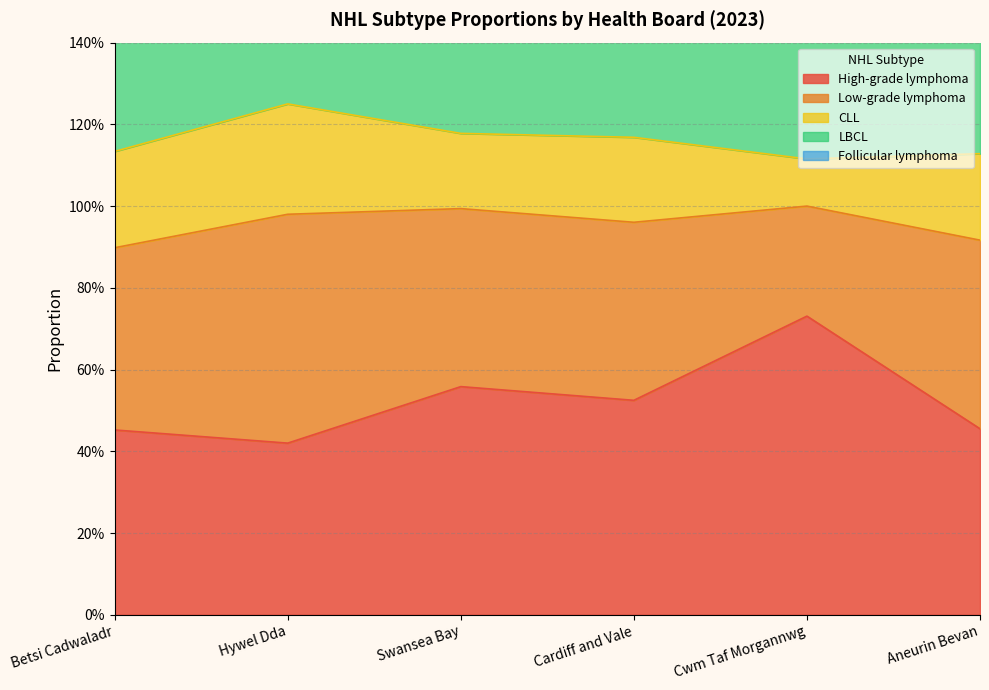

At how many categories does at least one series exceed 0?

6